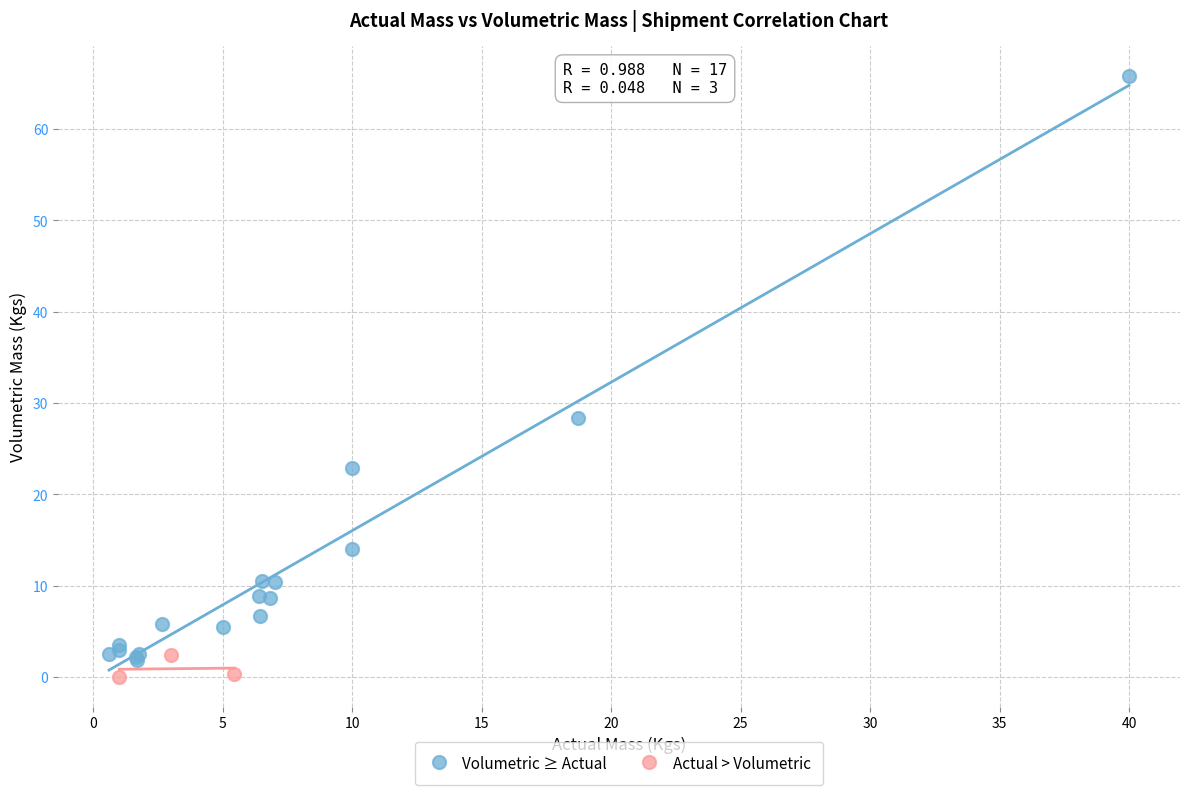

Which series contains the lowest Y value?

Actual > Volumetric